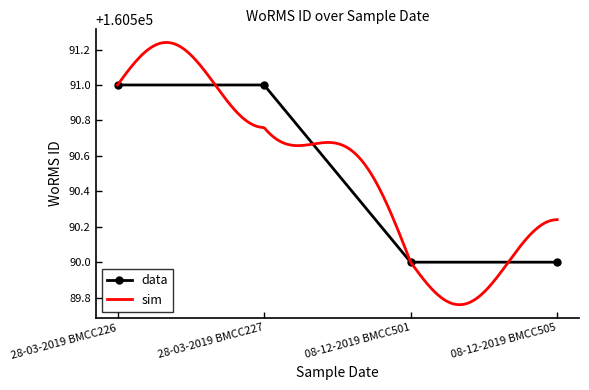

Reading left to right, extract all data points from this chart.

160591	160591	160590	160590